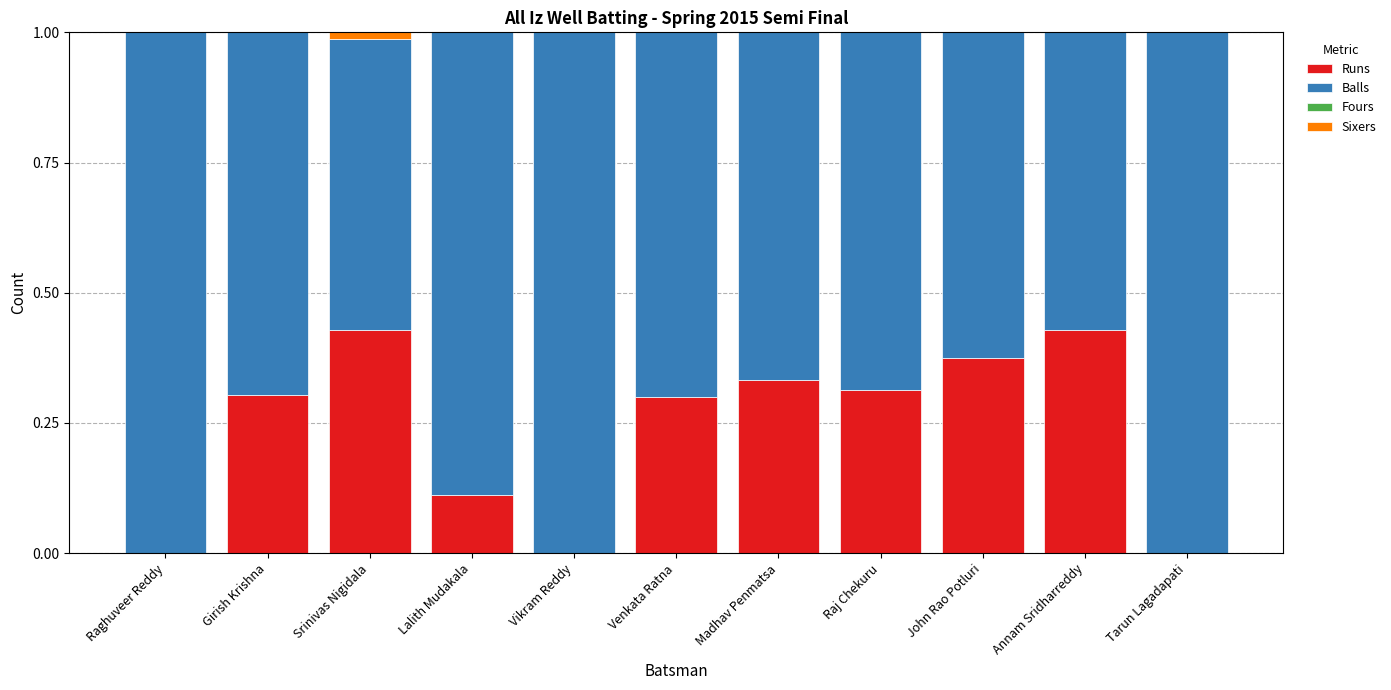

True or false: Runs has a value of 0.2 at Girish Krishna.

False